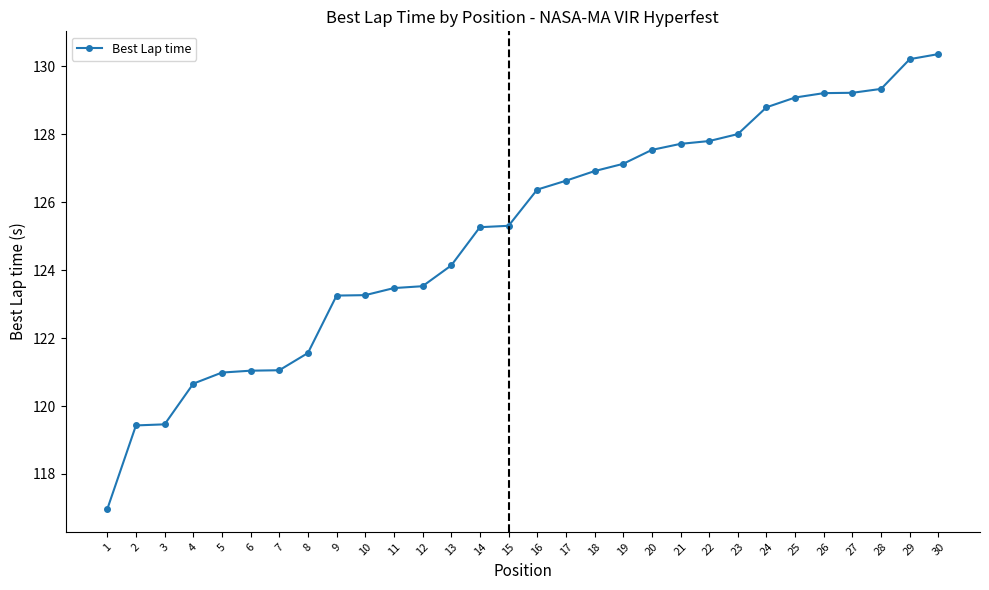

Is it true that the value at 3 is 213.6?

False